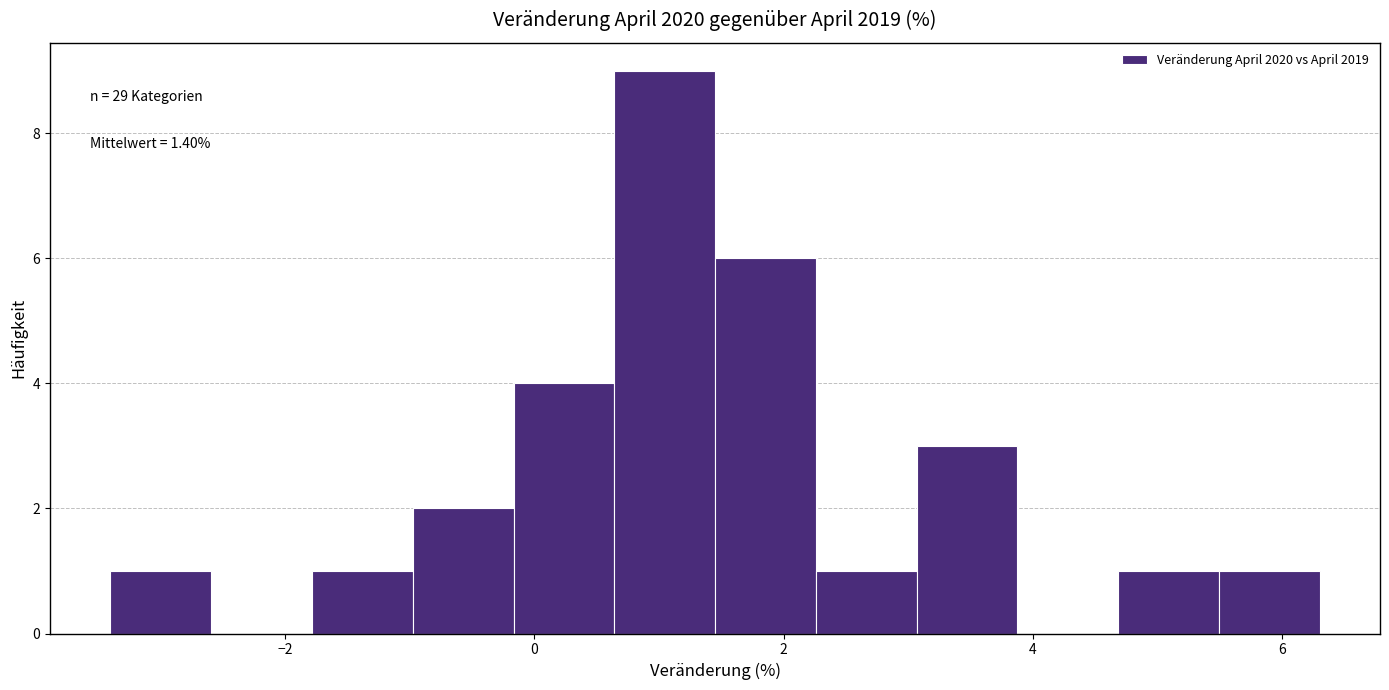

Which range on the x-axis has the tallest bar?

0.6 to 1.4